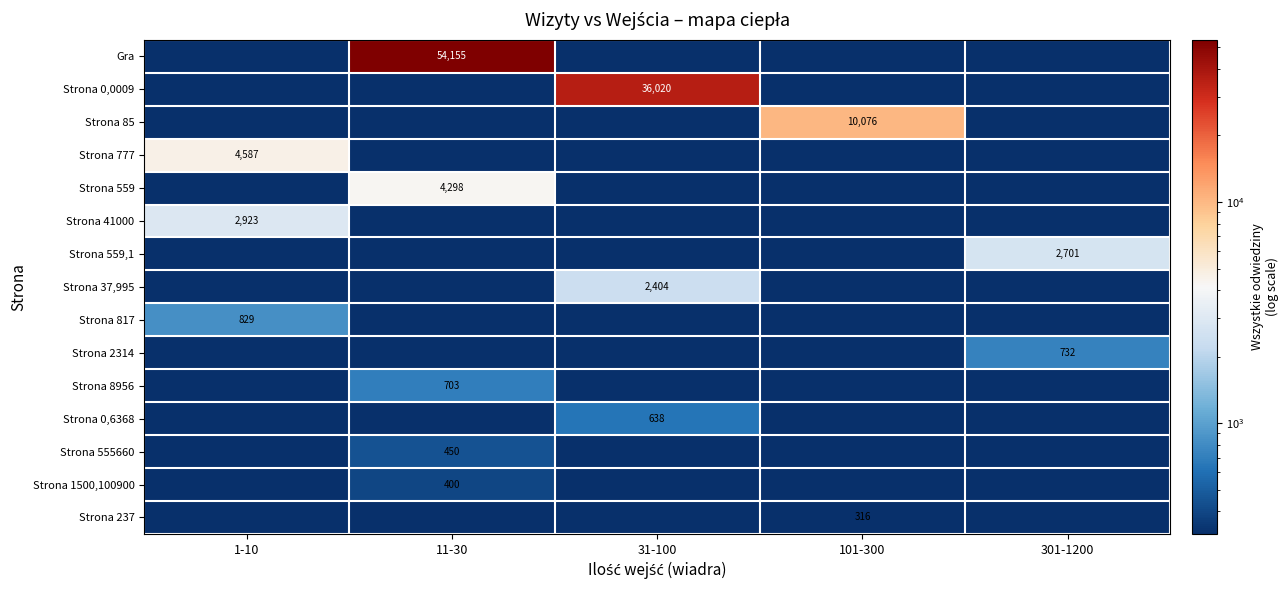

At how many categories does at least one series exceed 52379?

1